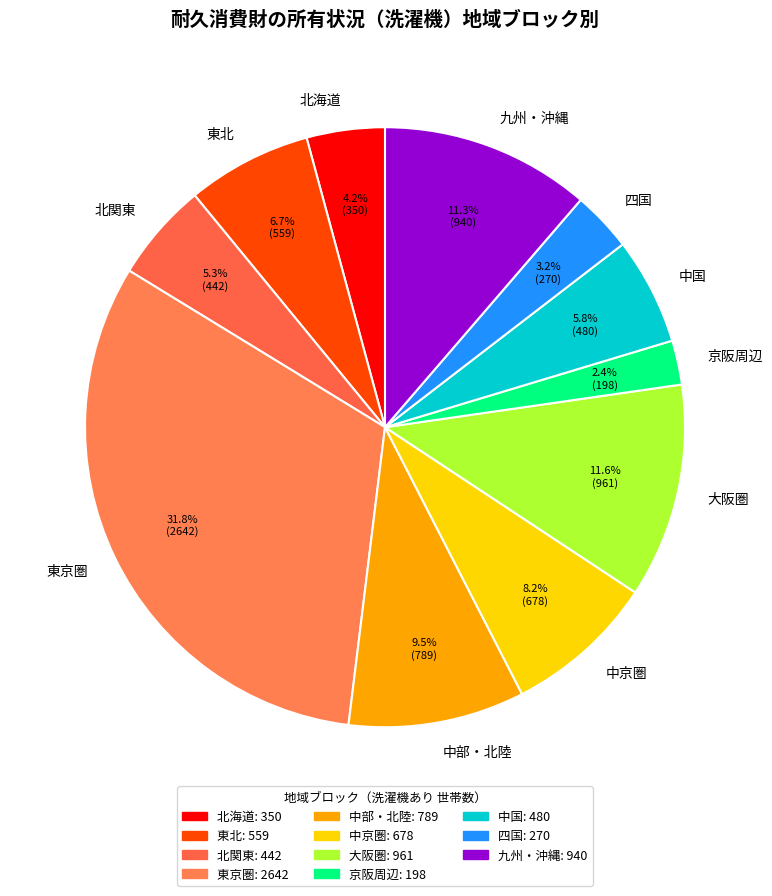

Does any single category account for the majority?

No